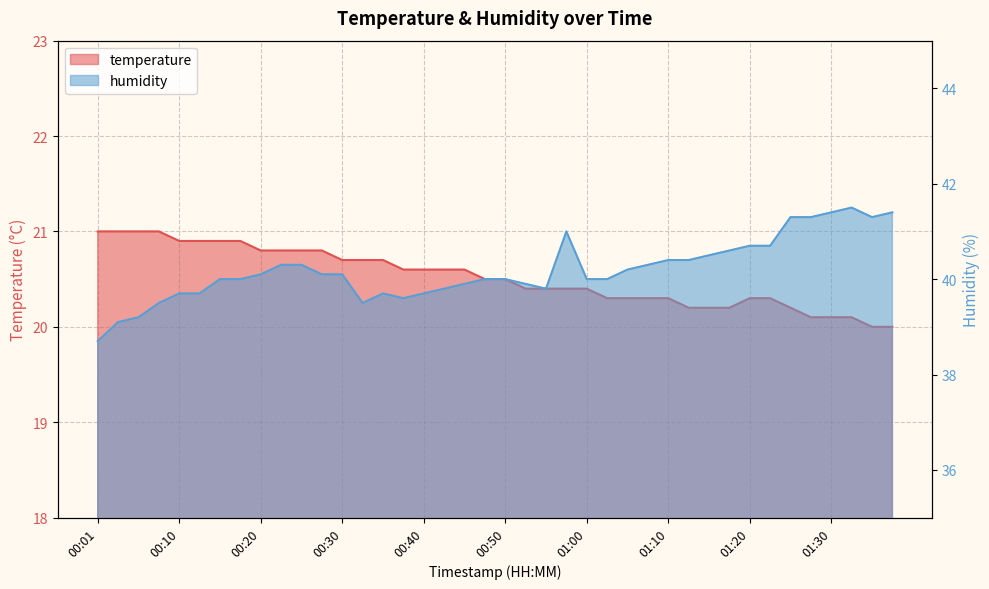

Rank the series by their average value, from highest to lowest.

humidity, temperature